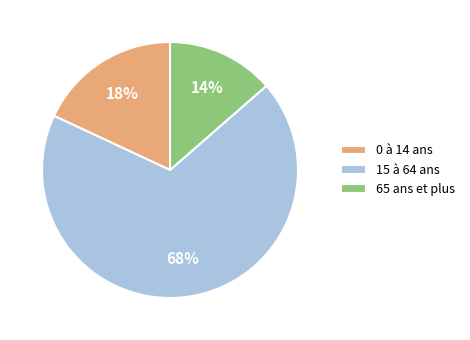

Which has a higher value, 15 à 64 ans or 0 à 14 ans?

15 à 64 ans